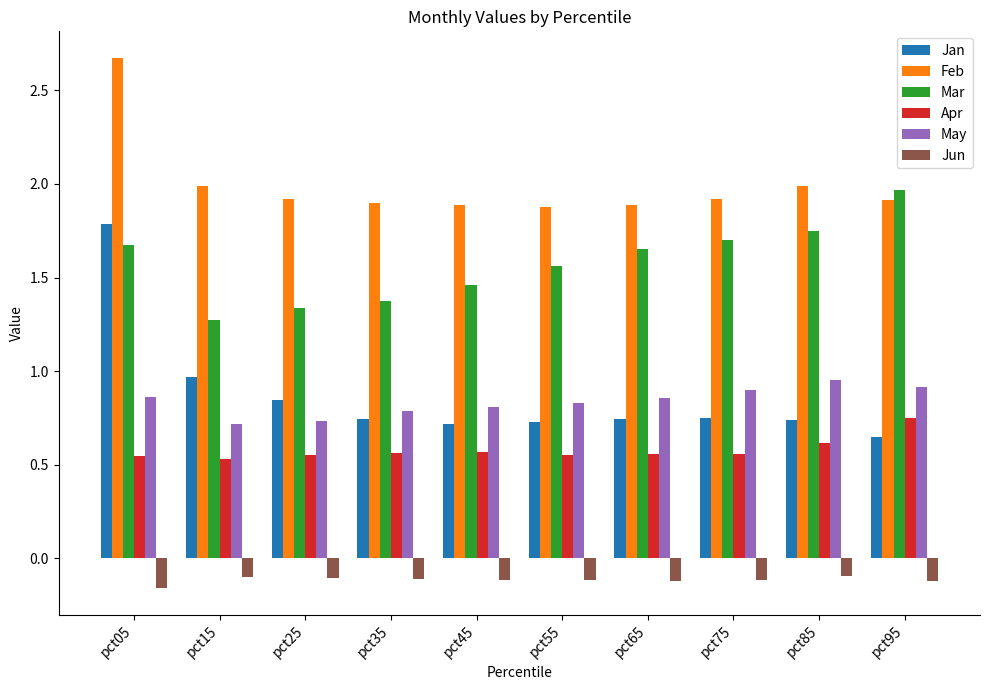

Which series has the widest spread of values?

Jan